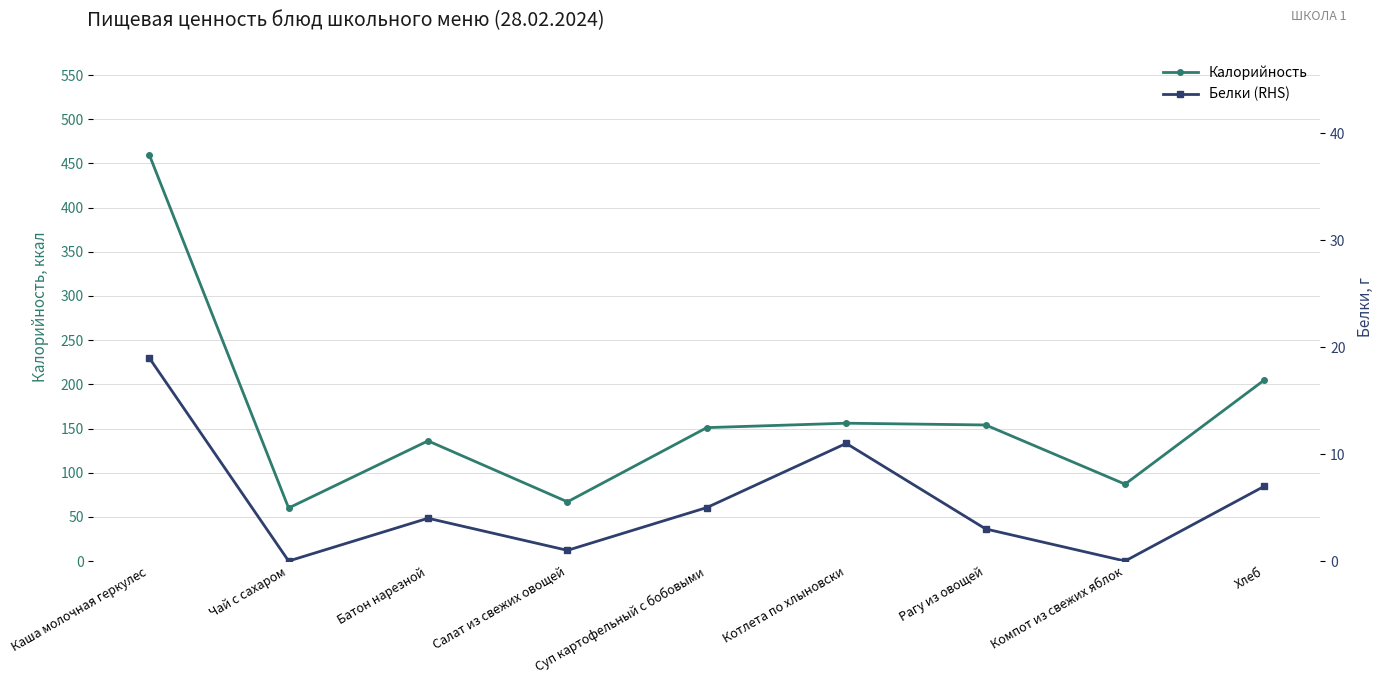

Between Салат из свежих овощей and Компот из свежих яблок, which series saw the biggest shift?

Калорийность